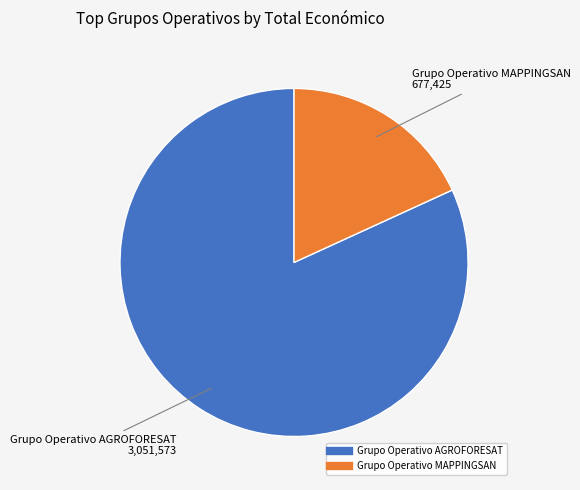

Rank the categories by value from highest to lowest.

Grupo Operativo AGROFORESAT, Grupo Operativo MAPPINGSAN